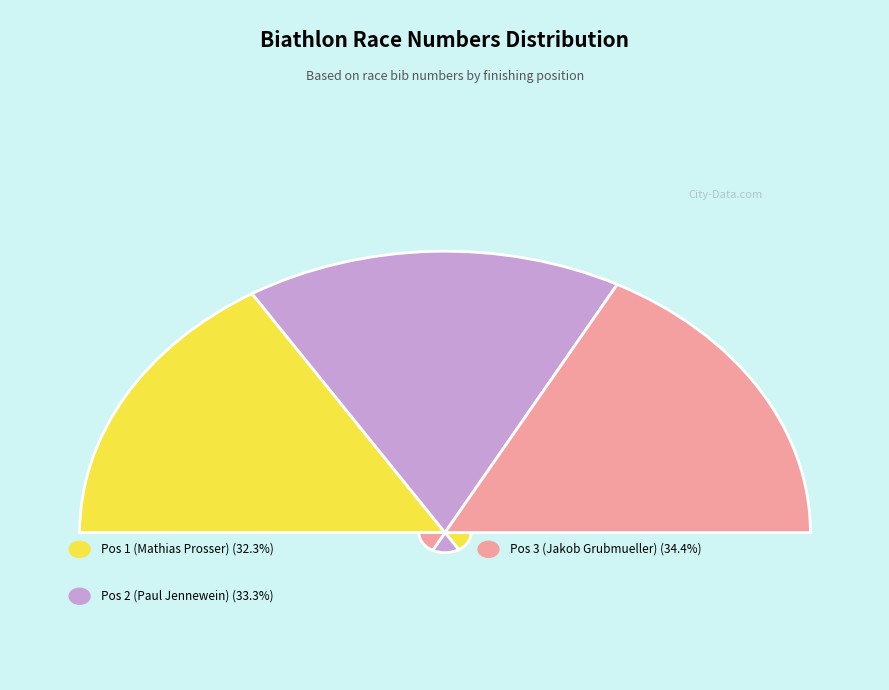

Count the number of slices in the pie.

3